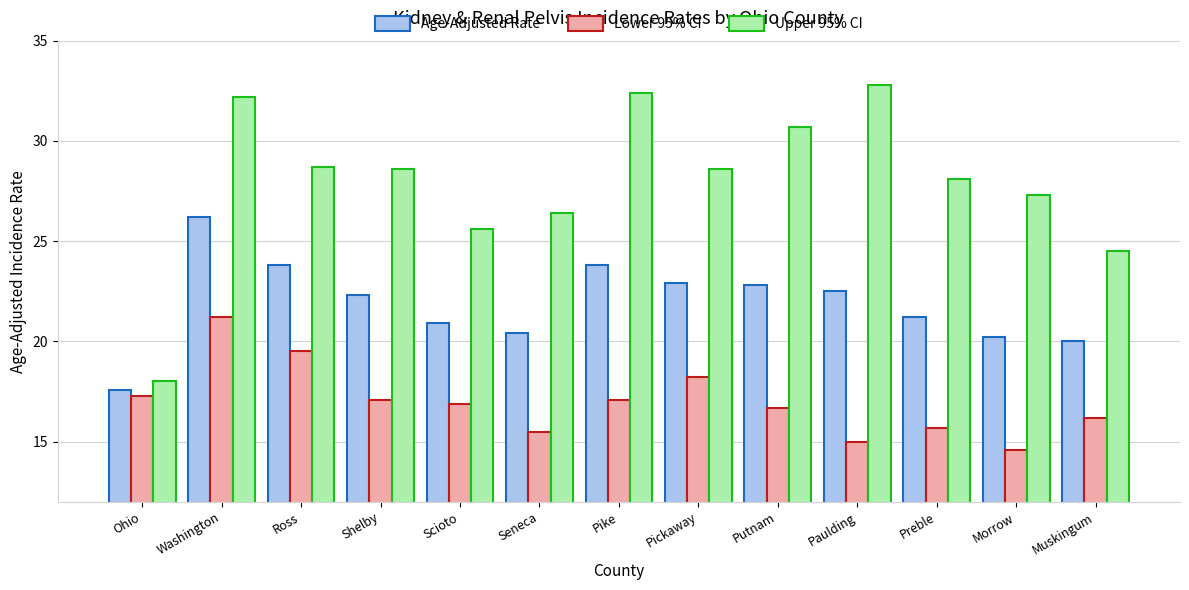

At which label does Age-Adjusted Rate first exceed 22?

Washington